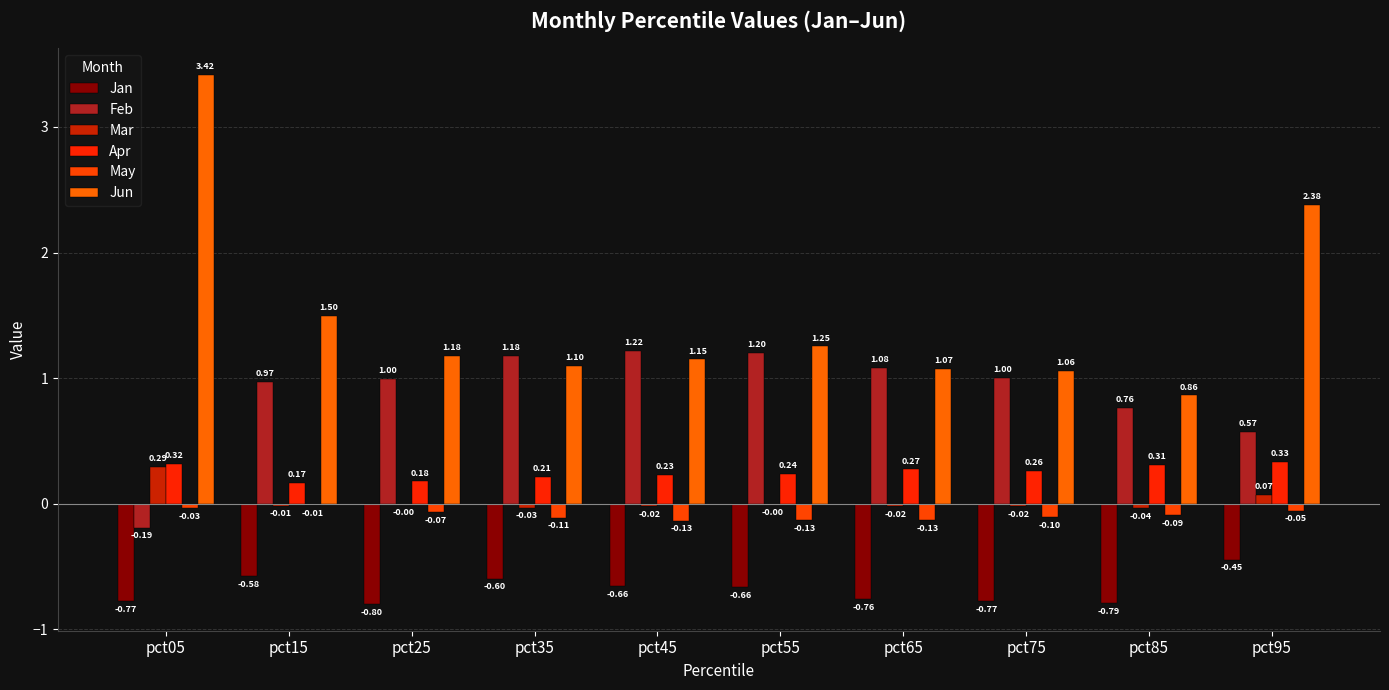

Where does the Jun series first go above 1?

pct05